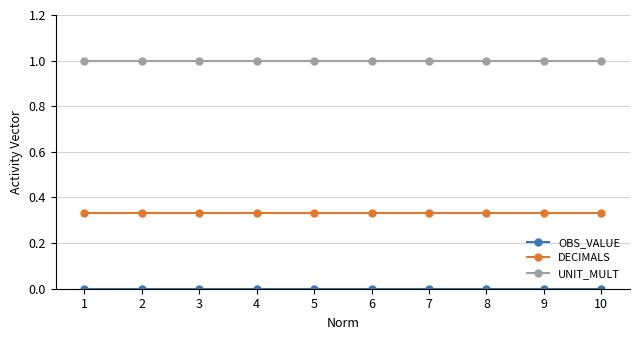

At how many categories does at least one series exceed 0?

10